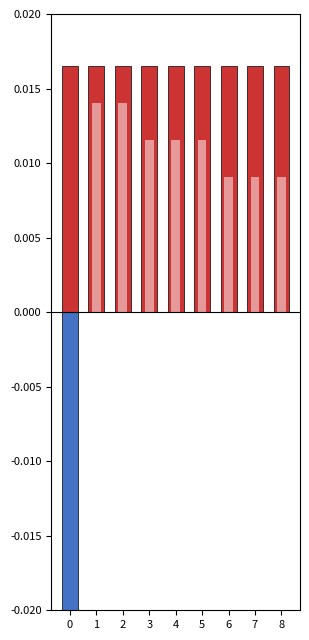

The value of positive_value at 6 is 0.0. True or false?

True